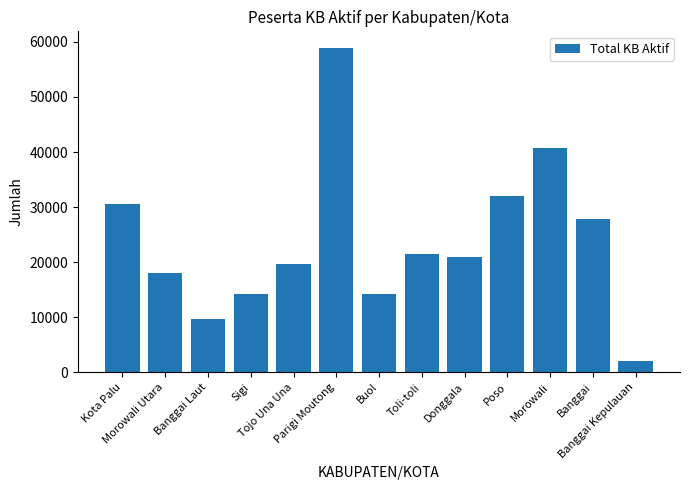

What is the smallest value displayed?

2038